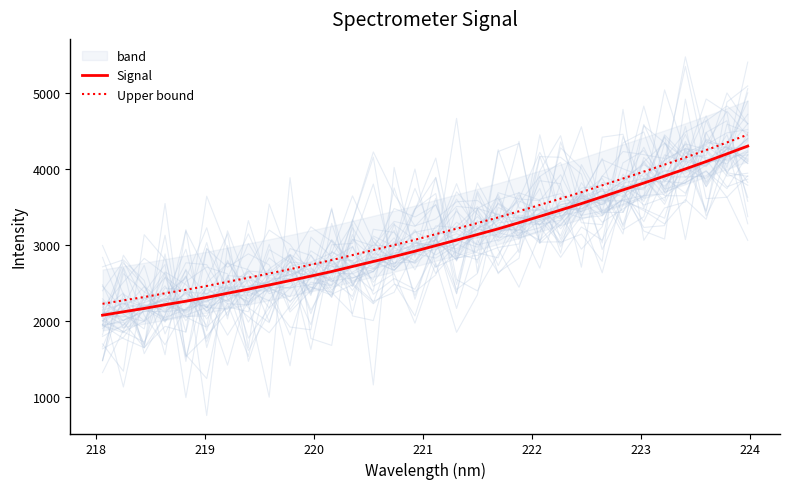

True or false: Upper bound and Signal intersect in this chart.

False